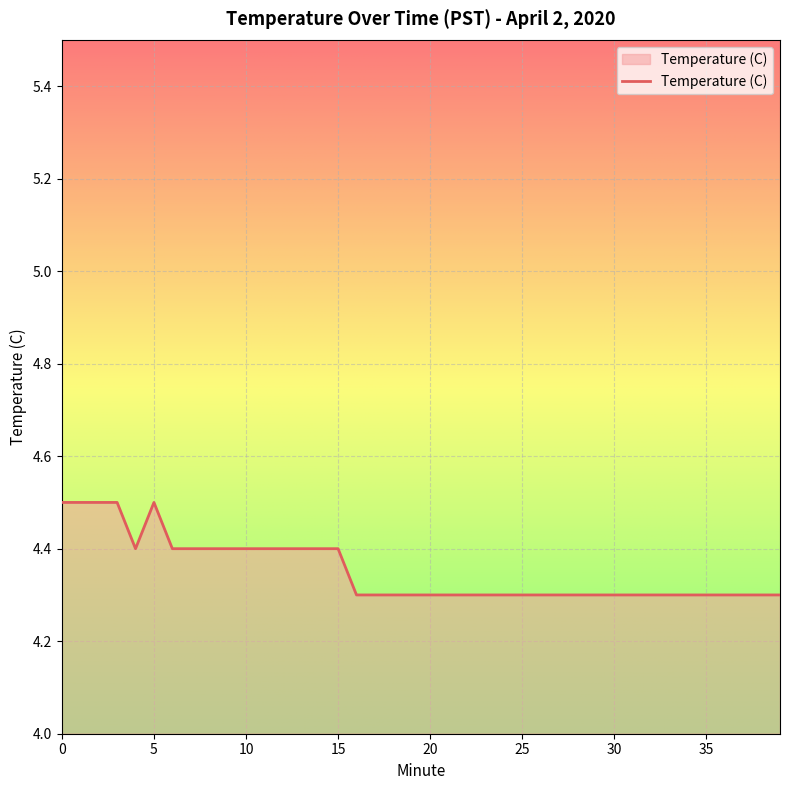

What is the smallest value displayed?

4.3